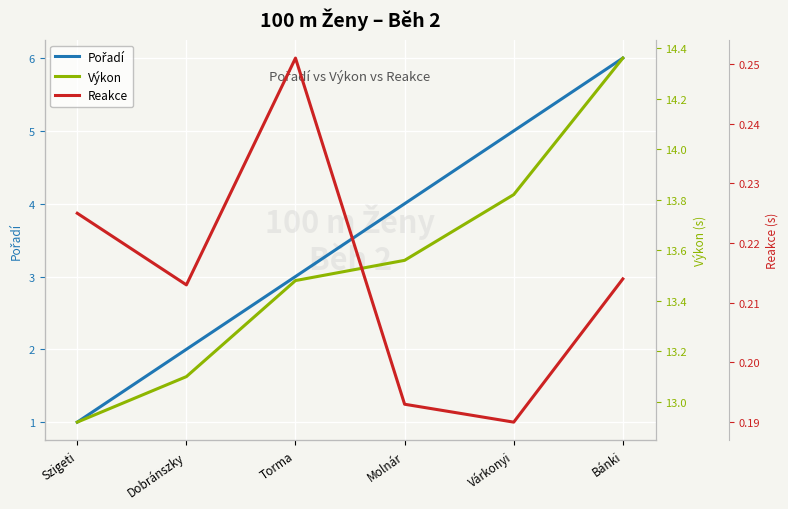

At Bánki, list the series in order from largest to smallest.

Výkon, Pořadí, Reakce